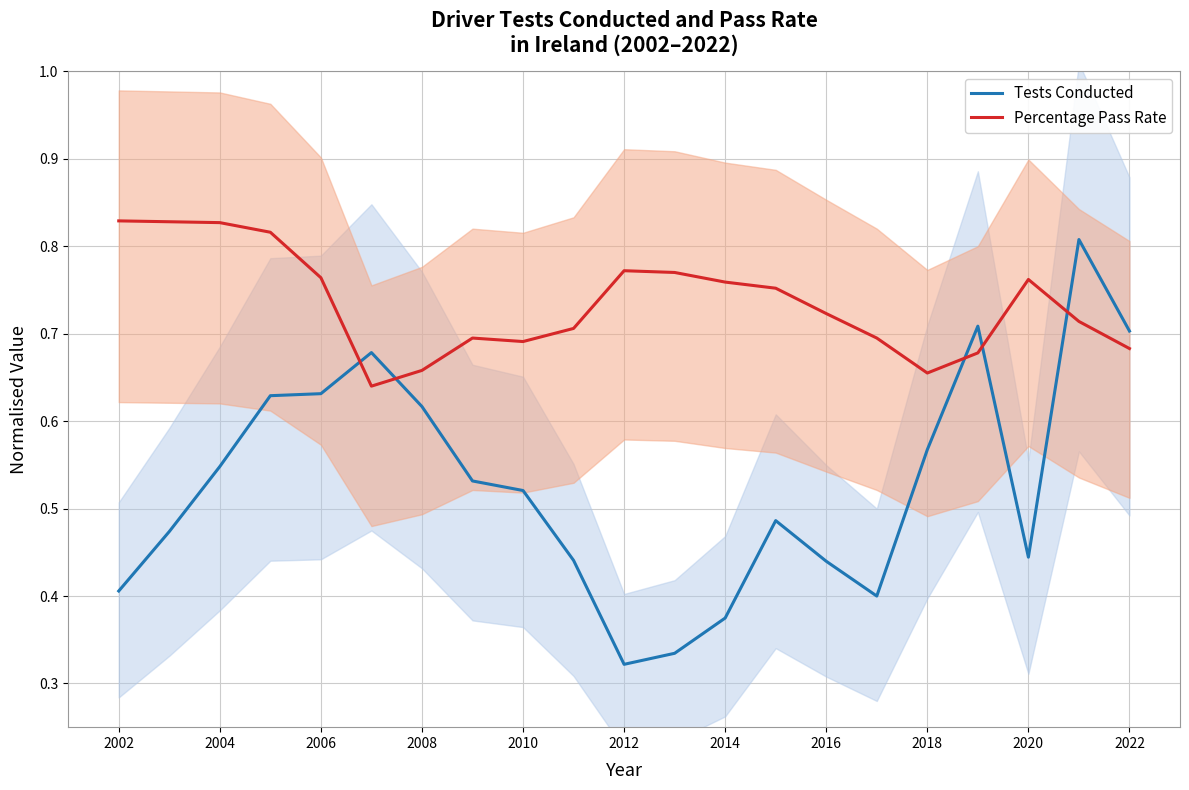

True or false: Percentage Pass Rate has more than 1 interior local peaks.

True